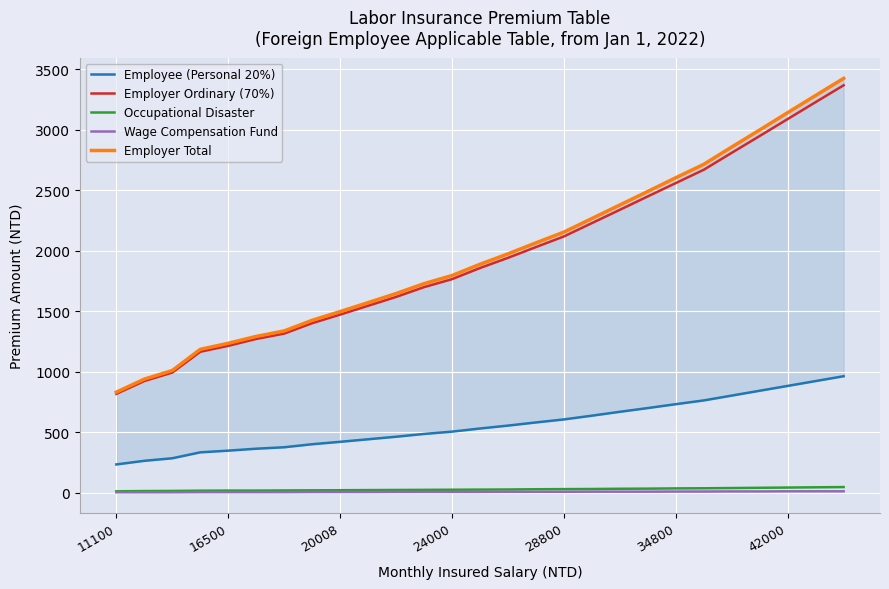

What is the average value of the Employee (Personal 20%) series?

559